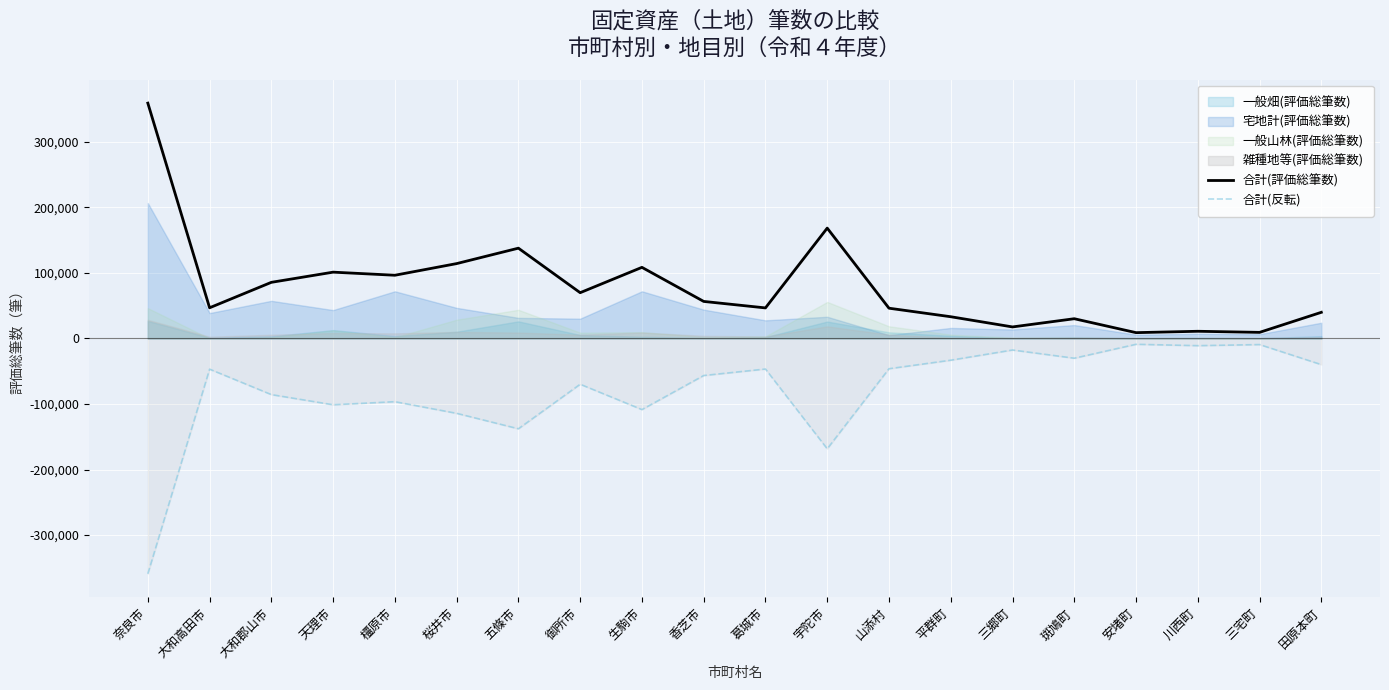

Is the value of 合計(反転) at 橿原市 greater than the value of 合計(評価総筆数) at 平群町?

No